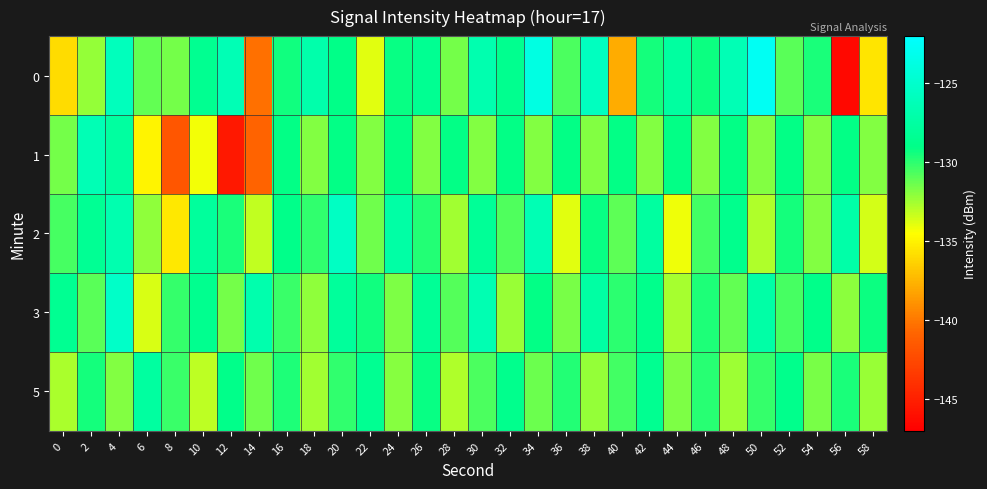

Reading left to right, list all the values displayed in this chart.

0: 0=-135.9	2=-132.2	4=-125.9	6=-131.1	8=-131.5	10=-128.5	12=-126.3	14=-140.3	16=-129.4	18=-126.9	20=-129.0	22=-133.8	24=-129.1	26=-128.4	28=-131.5	30=-126.7	32=-128.6	34=-123.7	36=-130.6	38=-125.8	40=-137.9	42=-129.4	44=-127.6	46=-129.3	48=-126.4	50=-122.8	52=-131.0	54=-129.6	56=-146.4	58=-135.5
1: 0=-131.5	2=-126.4	4=-127.6	6=-134.9	8=-141.6	10=-134.2	12=-145.5	14=-140.9	16=-129.0	18=-131.8	20=-129.0	22=-131.8	24=-129.0	26=-131.8	28=-129.0	30=-131.8	32=-129.0	34=-131.8	36=-129.0	38=-131.8	40=-129.0	42=-131.8	44=-129.0	46=-131.8	48=-129.0	50=-131.8	52=-129.0	54=-131.8	56=-129.0	58=-131.8
2: 0=-130.5	2=-128.3	4=-126.7	6=-132.1	8=-135.4	10=-127.8	12=-129.6	14=-133.2	16=-128.9	18=-130.1	20=-125.6	22=-131.4	24=-127.3	26=-129.8	28=-132.5	30=-128.1	32=-130.7	34=-126.4	36=-133.9	38=-129.2	40=-131.0	42=-127.6	44=-134.2	46=-130.4	48=-128.7	50=-132.8	52=-129.5	54=-131.8	56=-127.1	58=-133.6
3: 0=-128.4	2=-130.9	4=-125.3	6=-133.7	8=-130.2	10=-128.6	12=-131.5	14=-126.8	16=-130.3	18=-132.1	20=-127.9	22=-129.4	24=-131.7	26=-128.2	28=-130.8	30=-126.5	32=-132.3	34=-129.1	36=-131.6	38=-127.4	40=-130.0	42=-128.8	44=-132.6	46=-129.7	48=-131.1	50=-127.2	52=-130.5	54=-128.9	56=-132.0	58=-129.3
5: 0=-132.7	2=-129.5	4=-131.8	6=-127.6	8=-130.3	10=-133.1	12=-128.9	14=-131.4	16=-129.7	18=-132.5	20=-130.1	22=-128.4	24=-131.9	26=-129.2	28=-132.8	30=-130.6	32=-128.7	34=-131.3	36=-129.8	38=-132.2	40=-130.4	42=-128.5	44=-131.7	46=-129.9	48=-132.4	50=-130.2	52=-128.8	54=-131.6	56=-129.6	58=-132.3